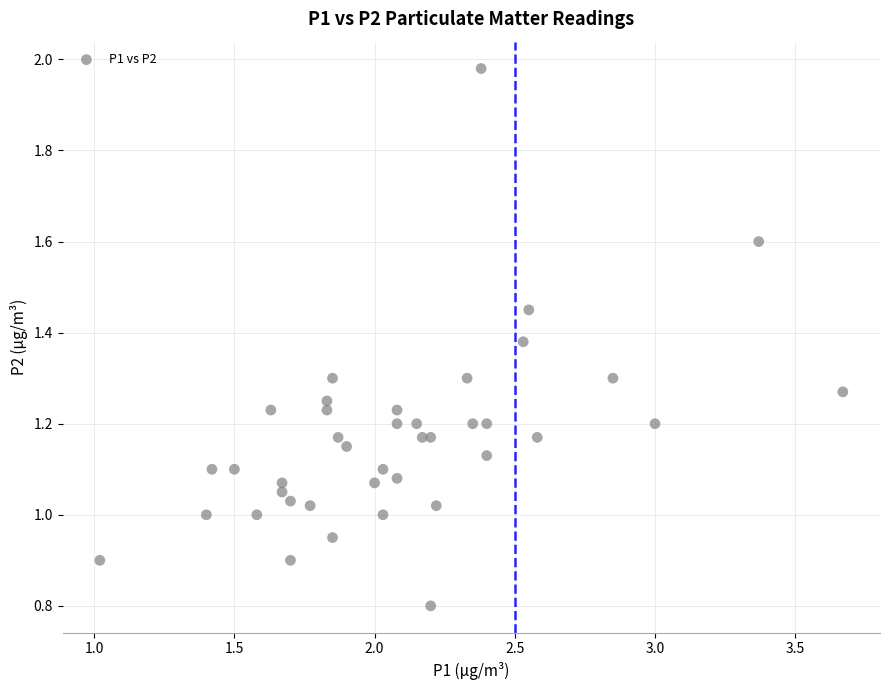

What is the range of X values (max minus min)?

2.6